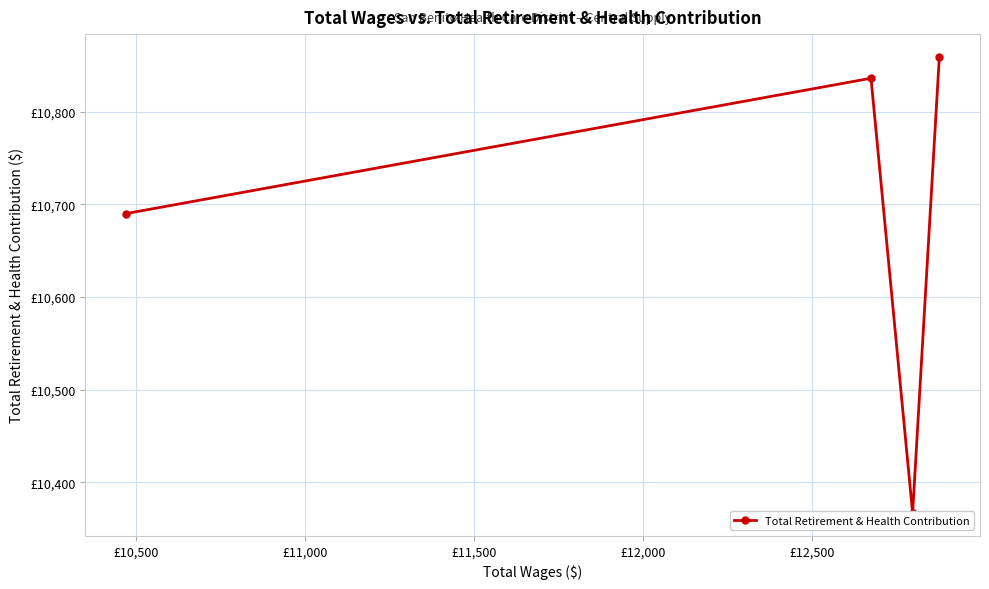

What is the smallest value displayed?

10367